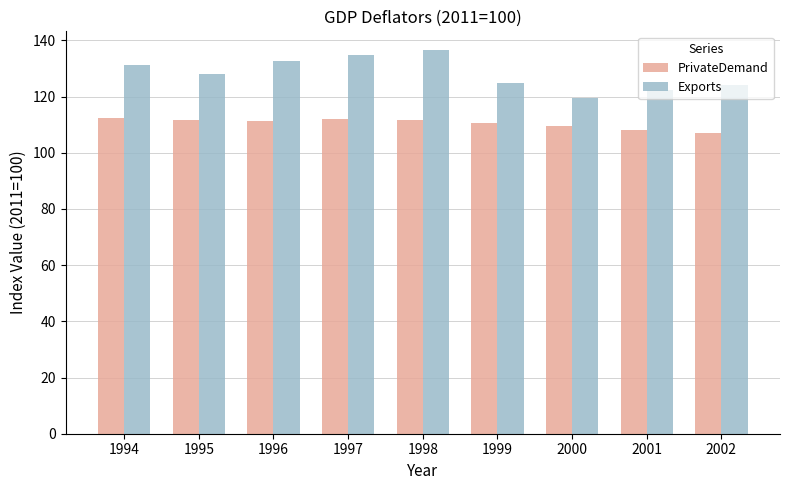

Which series has the widest spread of values?

Exports